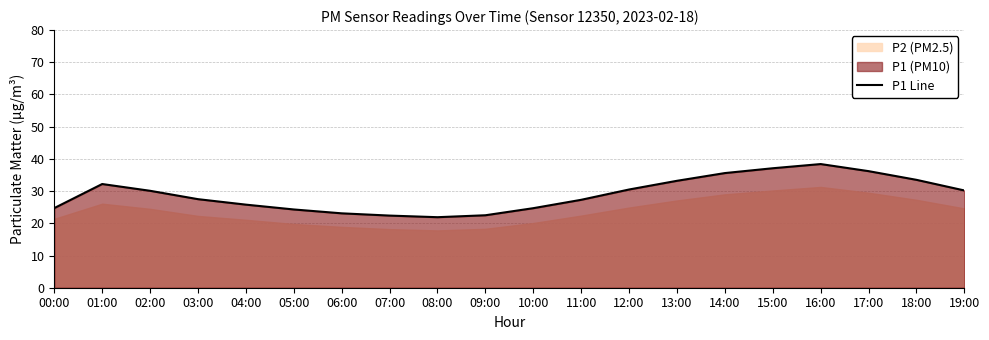

List the labels in order of value, smallest first.

08:00, 07:00, 09:00, 06:00, 05:00, 10:00, 00:00, 04:00, 11:00, 03:00, 02:00, 19:00, 12:00, 01:00, 13:00, 18:00, 14:00, 17:00, 15:00, 16:00